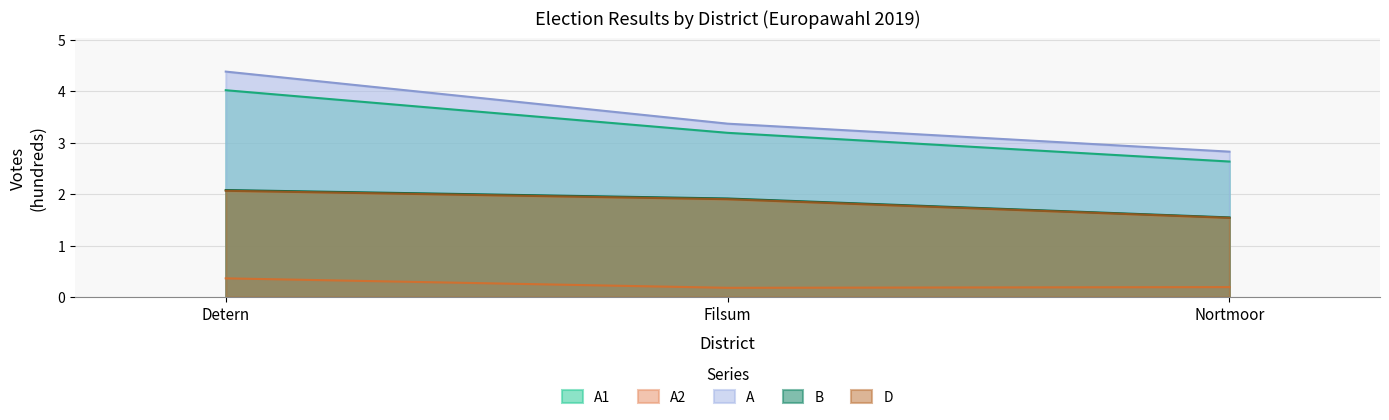

Where is B nearest to the value 1?

Nortmoor